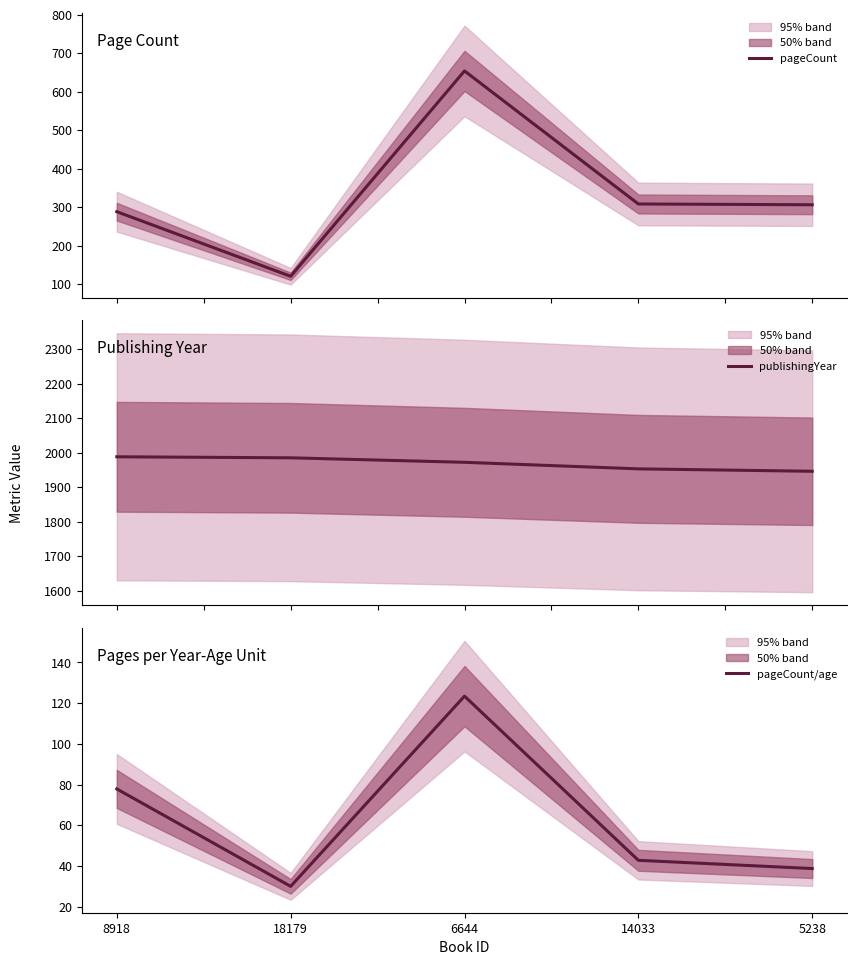

Reading right to left, transcribe all the data shown in this chart.

pageCount: 5238=306.0	14033=308.0	6644=654.0	18179=120.0	8918=288.0
publishingYear: 5238=1946.0	14033=1953.0	6644=1972.0	18179=1985.0	8918=1988.0
pageCount/age: 5238=38.7	14033=42.8	6644=123.4	18179=30.0	8918=77.8